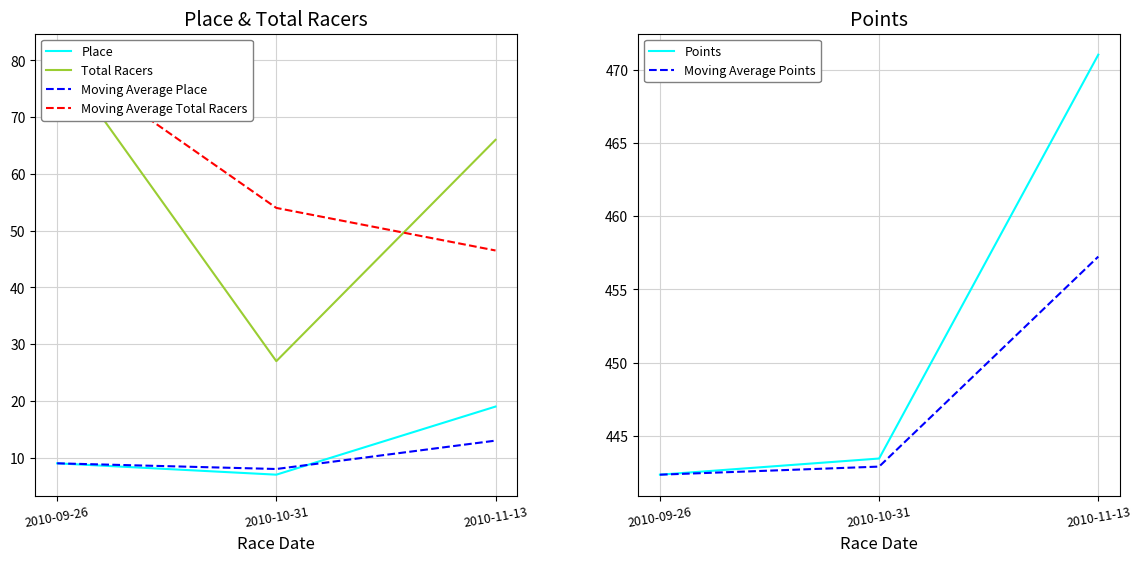

What is the sum of the Points values at 2010-11-13 and 2010-09-26?

913.4